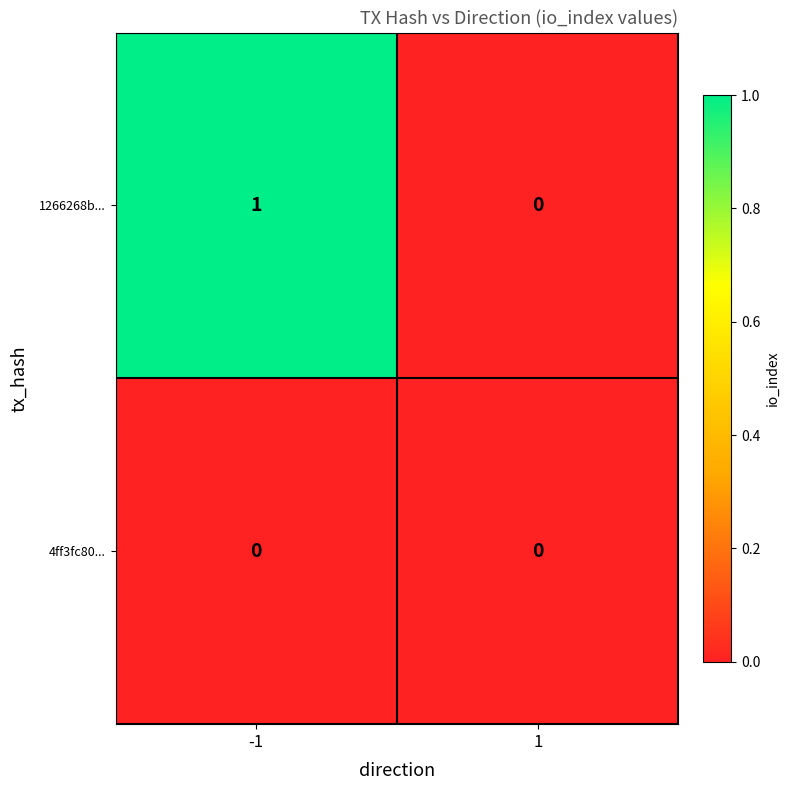

Which series changed the most between -1 and 1?

1266268b...